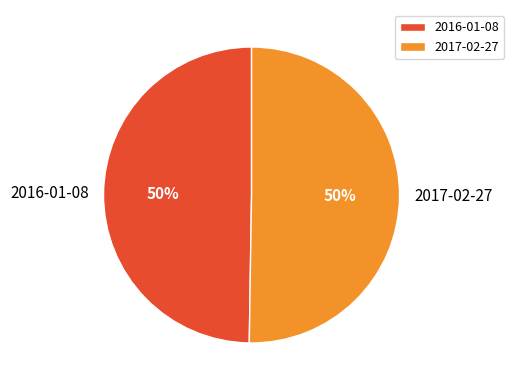

Is the sum of 2017-02-27 and 2016-01-08 greater than half?

Yes